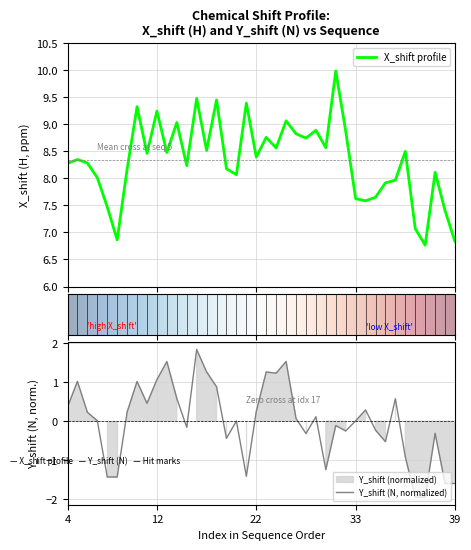

True or false: X_shift has more than 1 points higher than both neighbors.

True